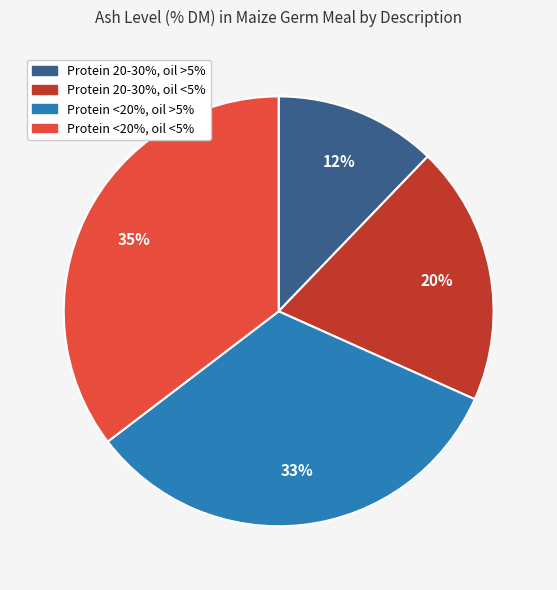

To the nearest percent, what is the average slice percentage?

25%